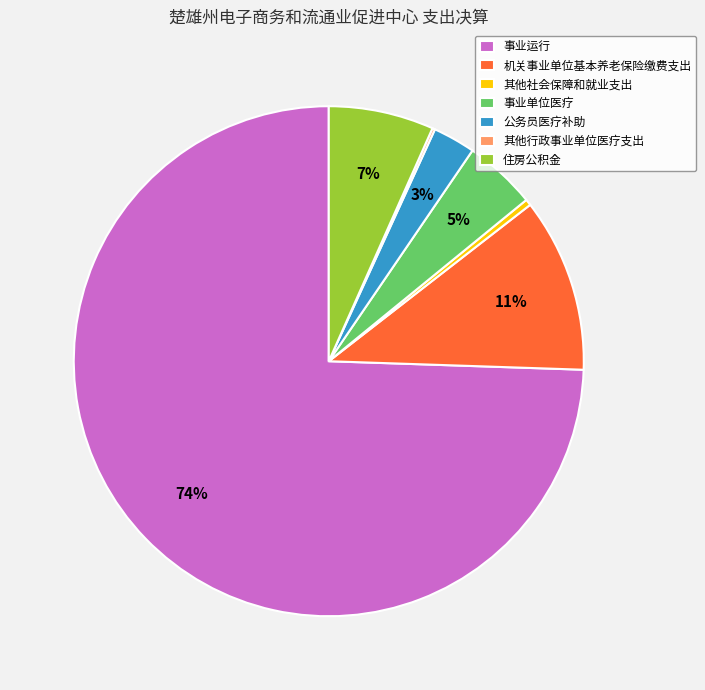

Is the sum of 公务员医疗补助 and 事业运行 greater than half?

Yes